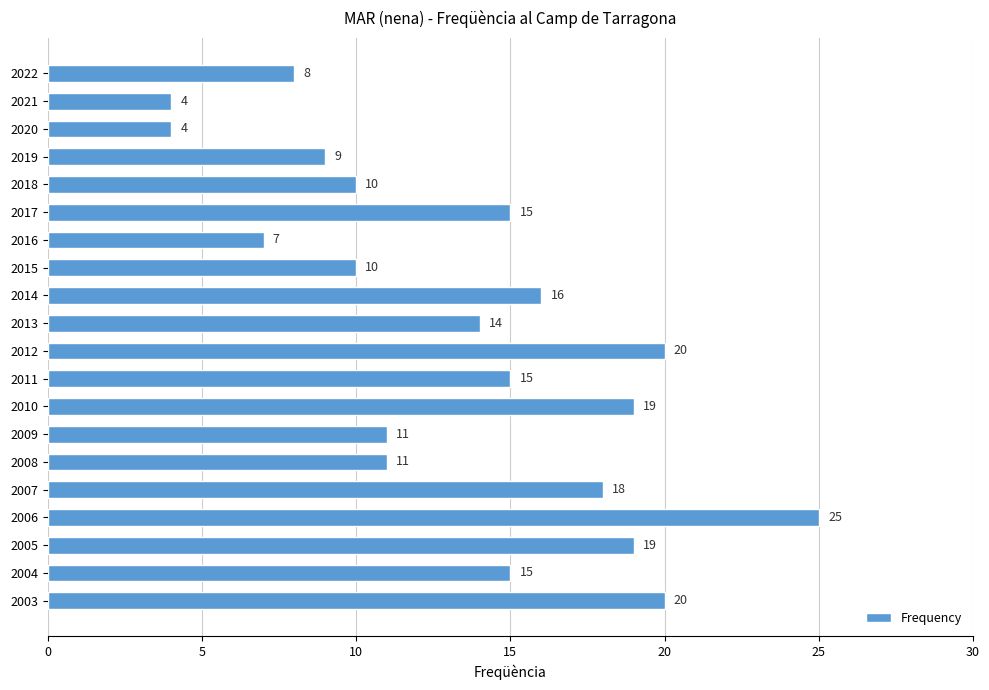

What is the difference between the maximum and second lowest values?

21